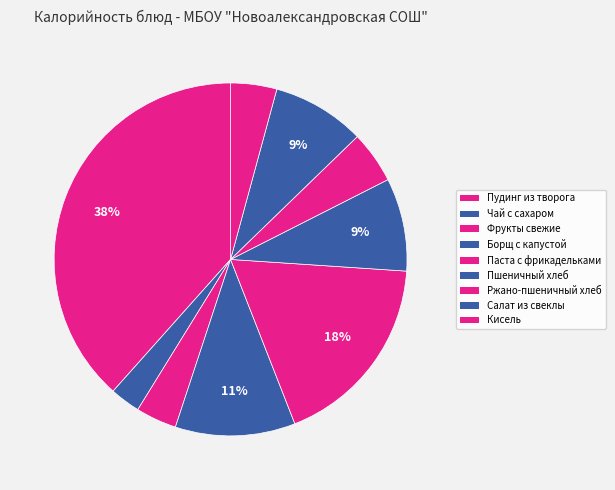

The Чай с сахаром slice represents 1% of the pie. True or false?

False